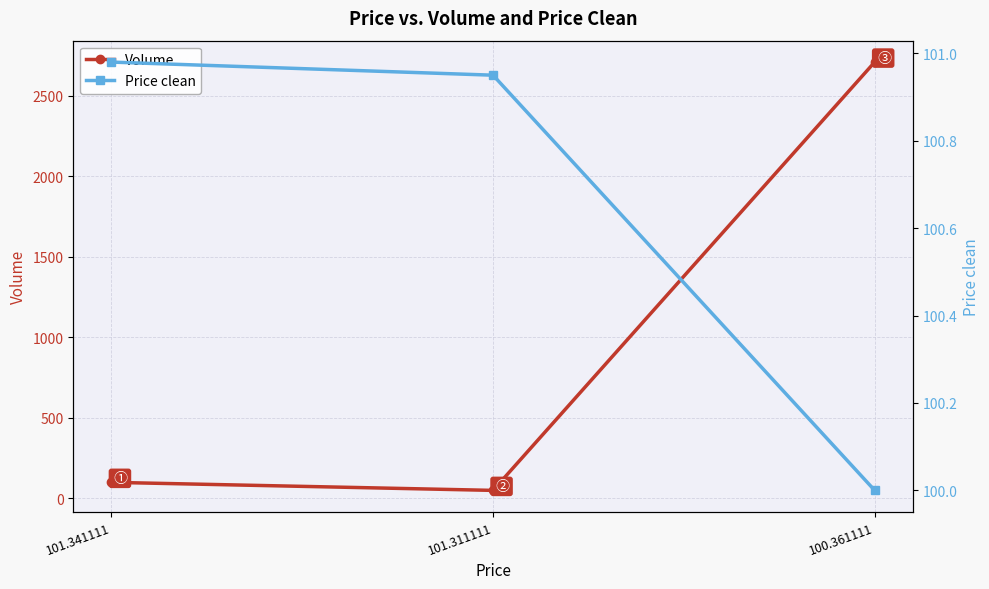

What is the highest value of the Volume series?

2709